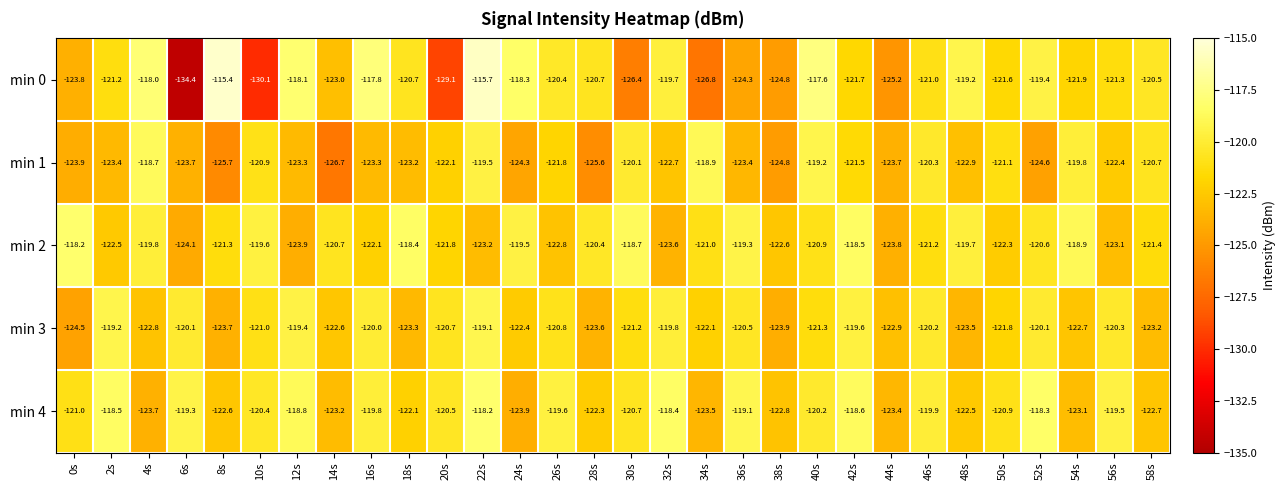

The value of min 3 at 16s is -59.4. True or false?

False